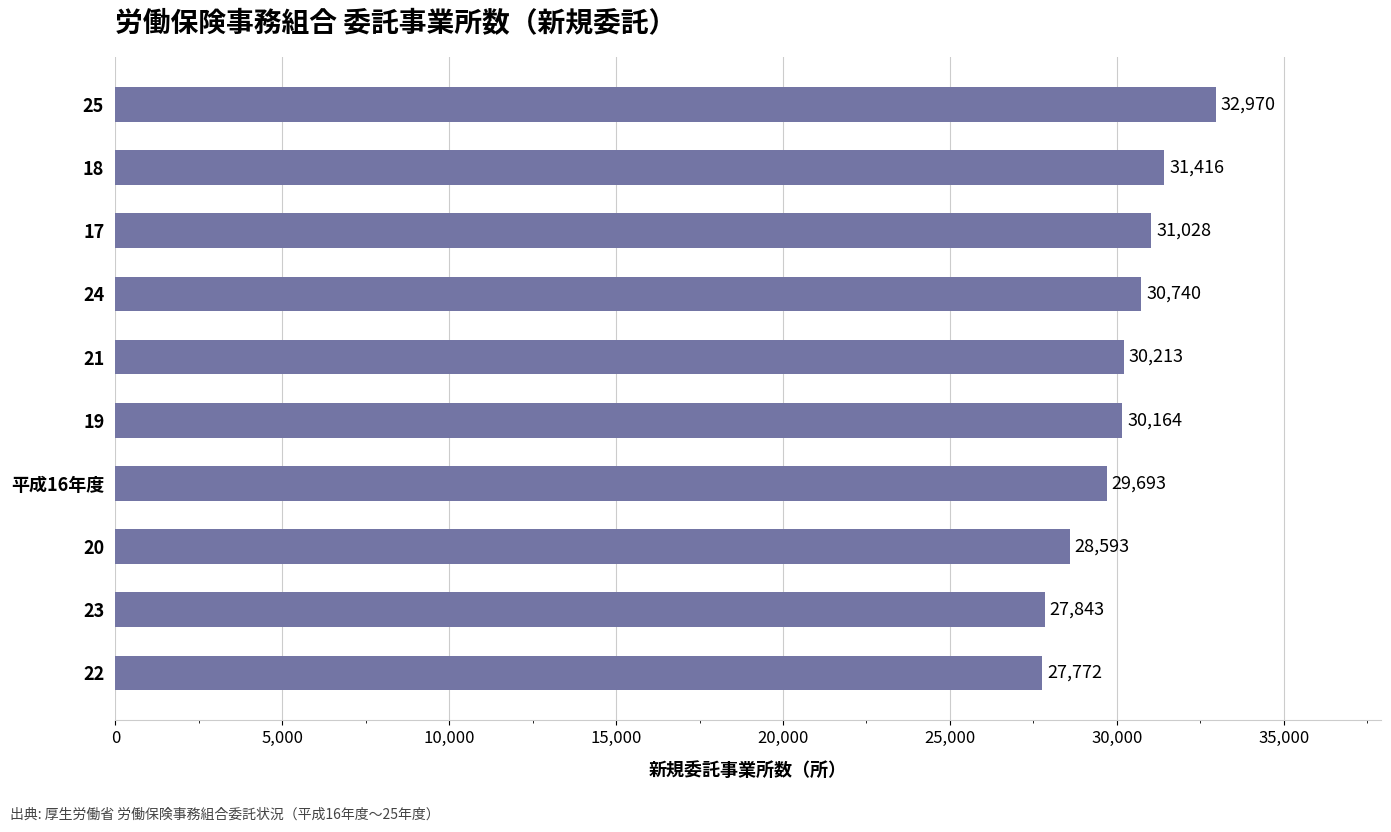

Approximately how many times larger is the value at 21 compared to 19?

1.0